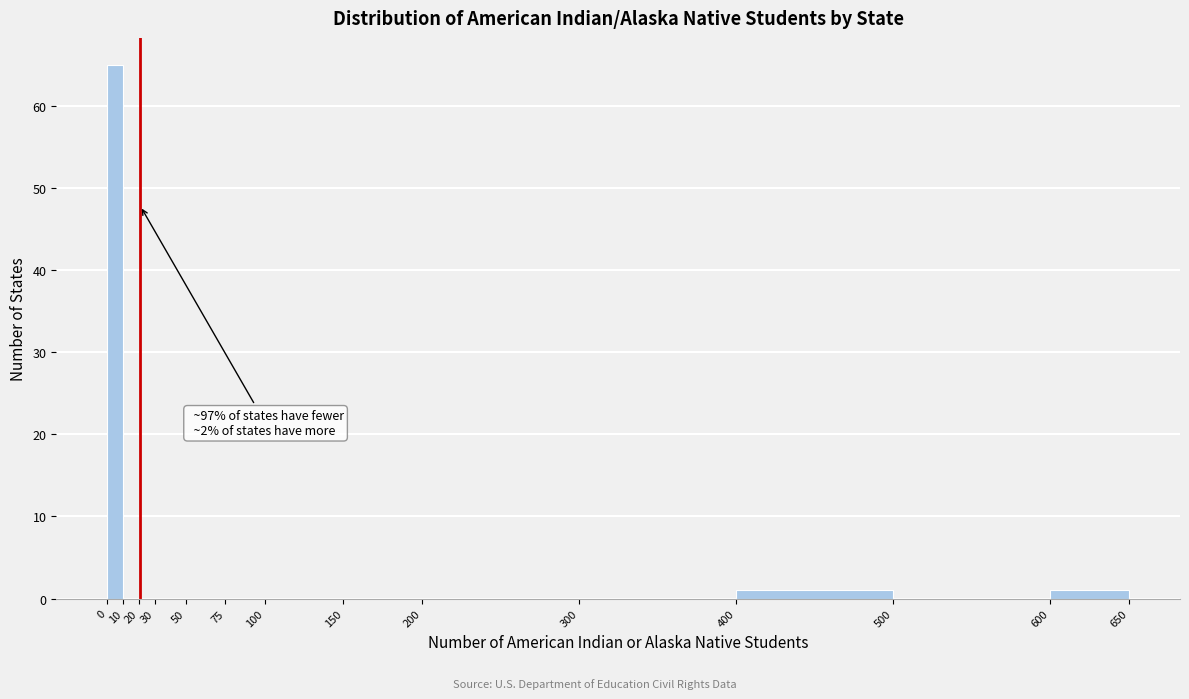

Over which range of the x-axis is the bar tallest?

0 to 10